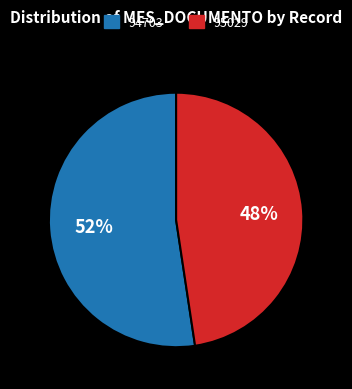

Does 95029 represent more than half of the total?

No